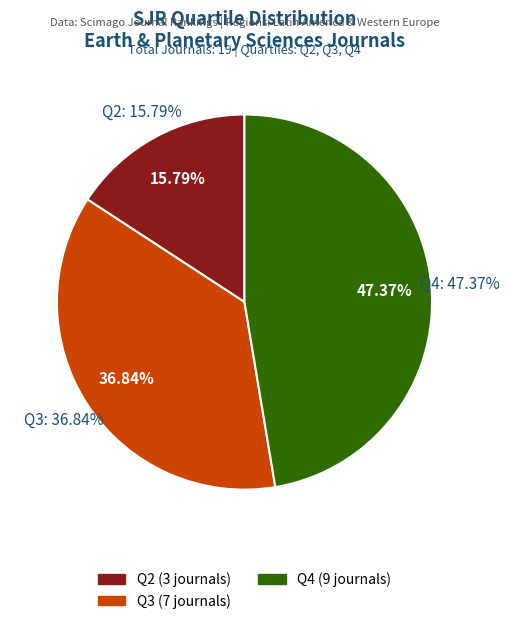

What percentage is NOT represented by Q2?

84.2%